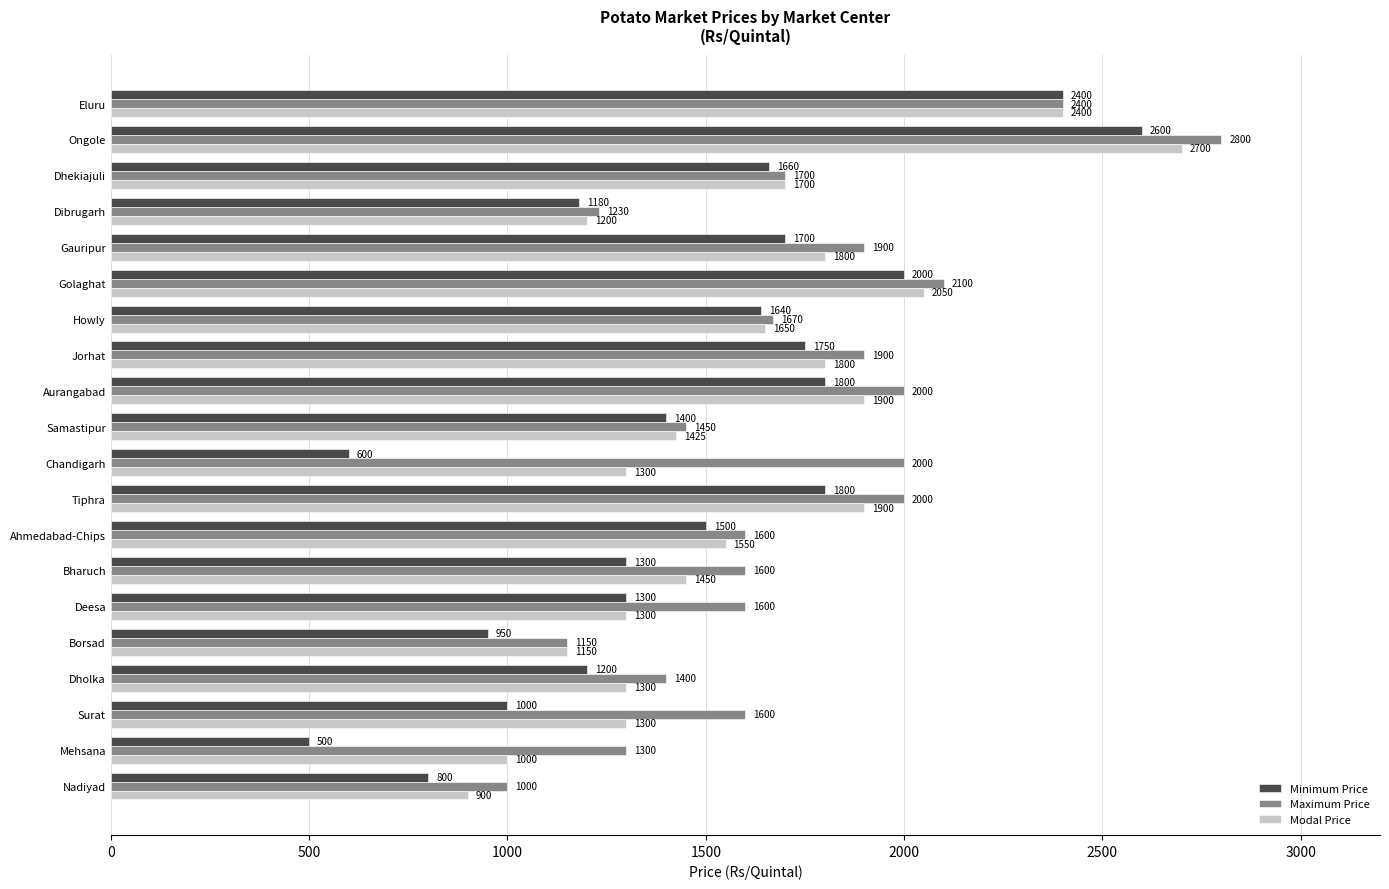

What is the maximum value shown in the chart?

2800